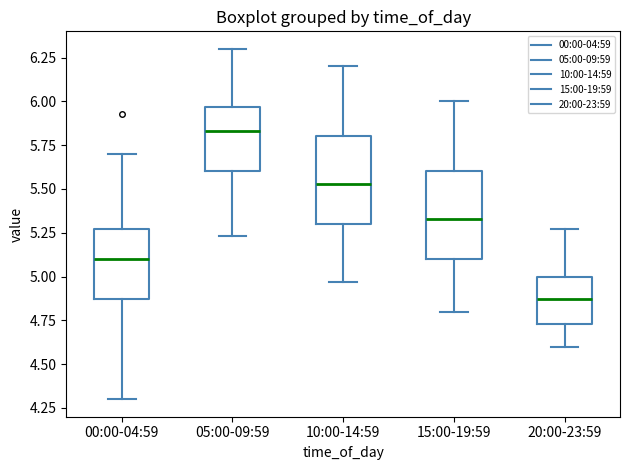

Which box's median line is the highest?

05:00-09:59